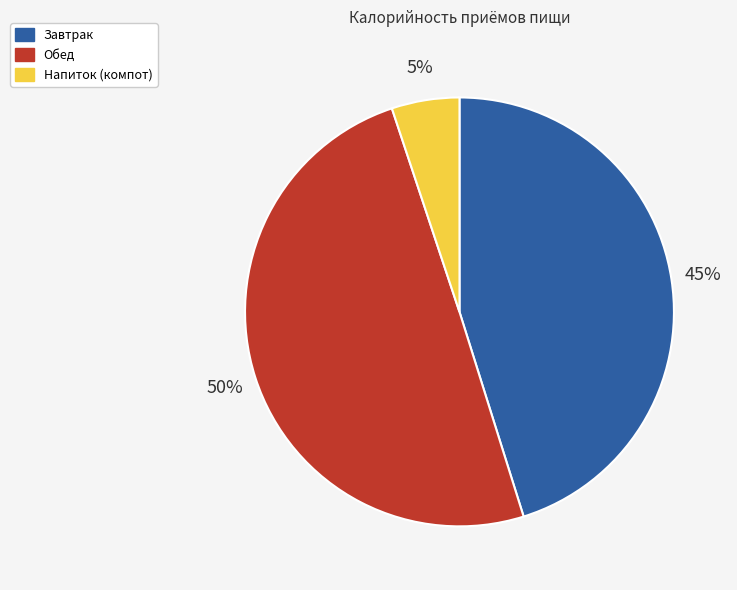

How many segments does this pie chart have?

3